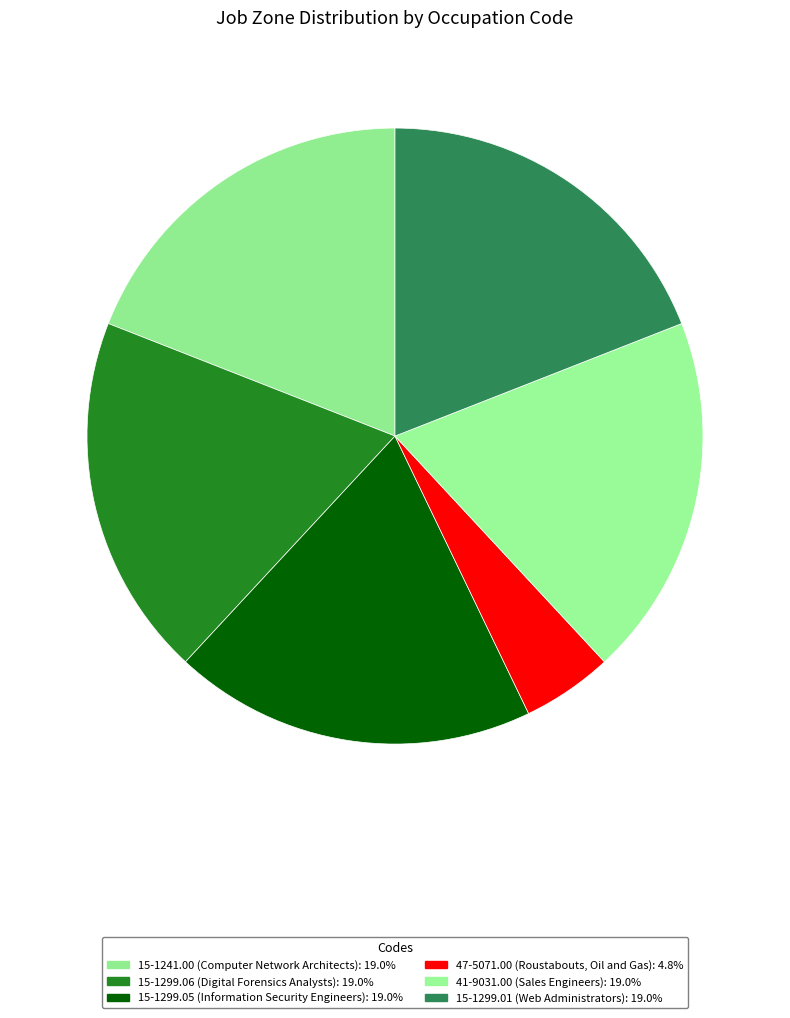

Count the number of slices in the pie.

6